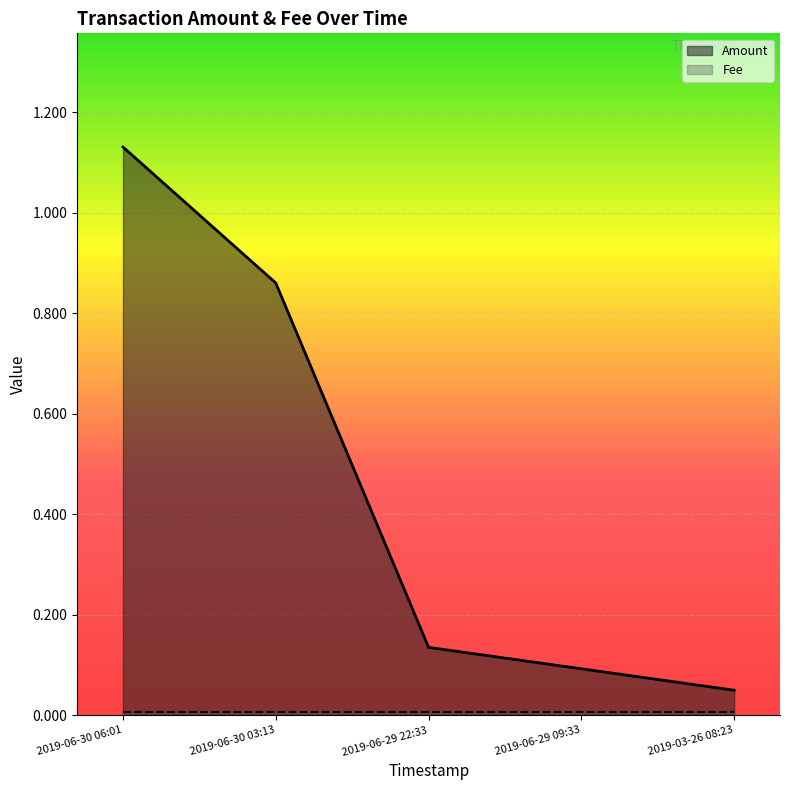

Which label corresponds to the smallest value in the chart?

2019-03-26 08:23